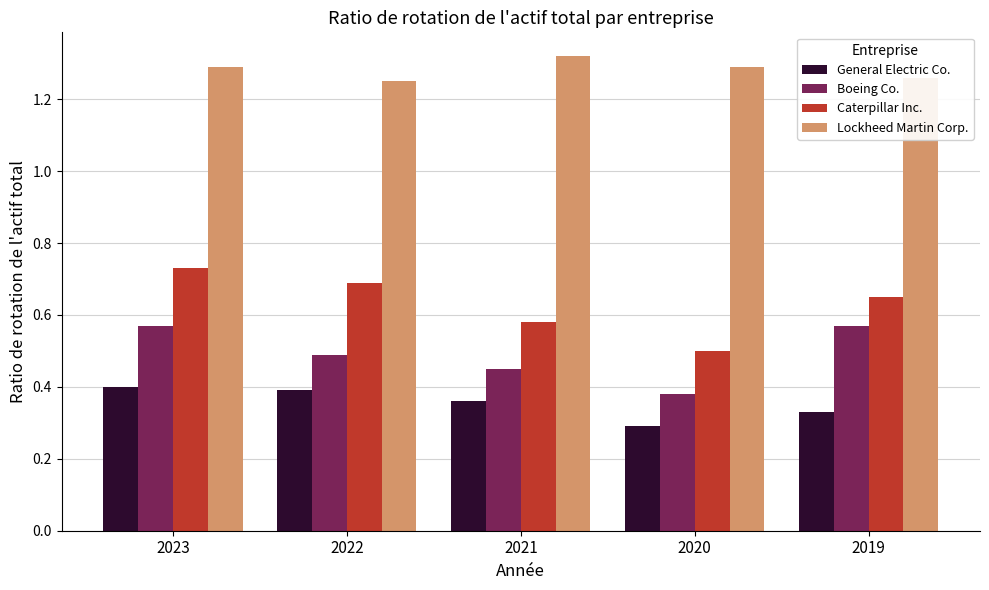

At which category is the sum across all series the highest?

2023